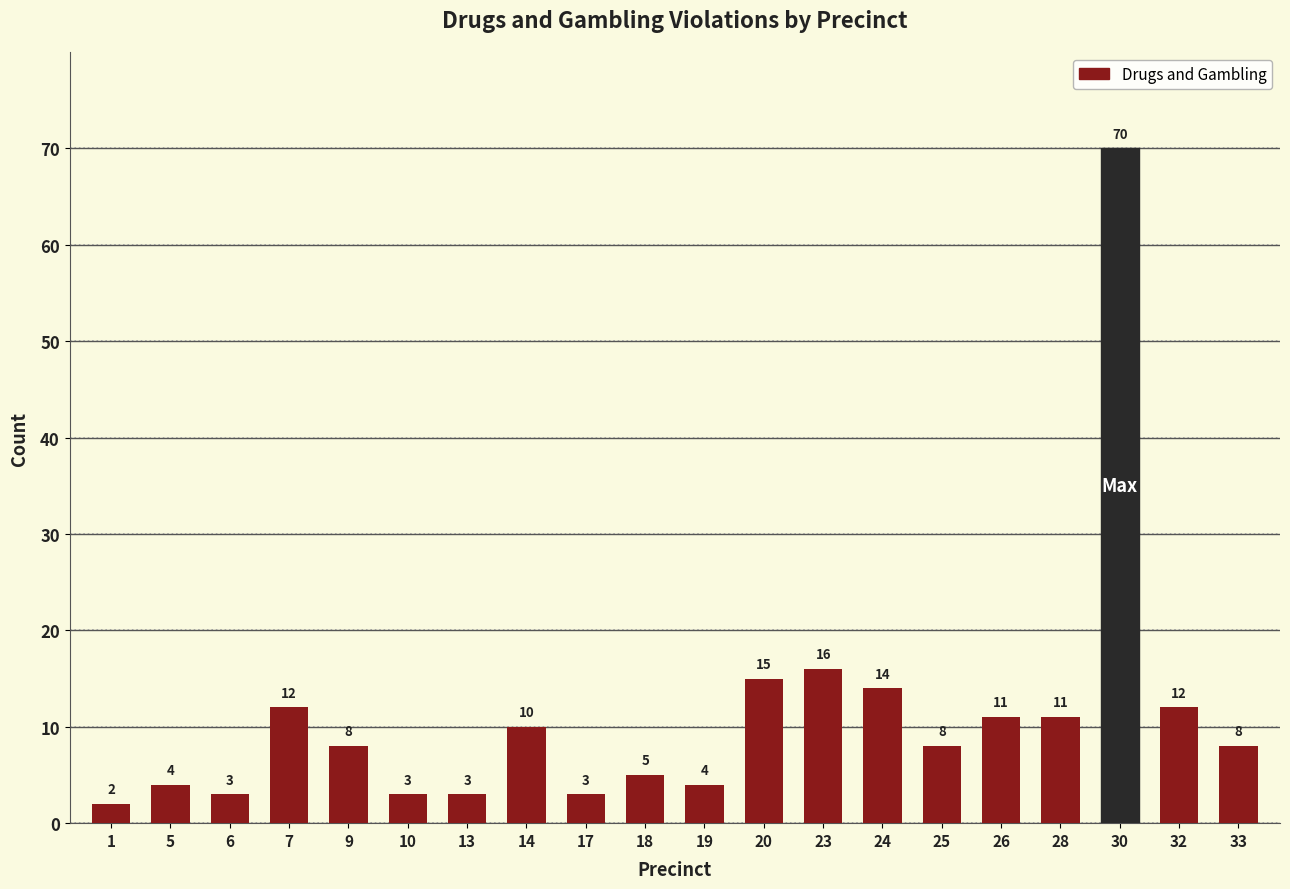

True or false: the data shows 3 at 9.

False